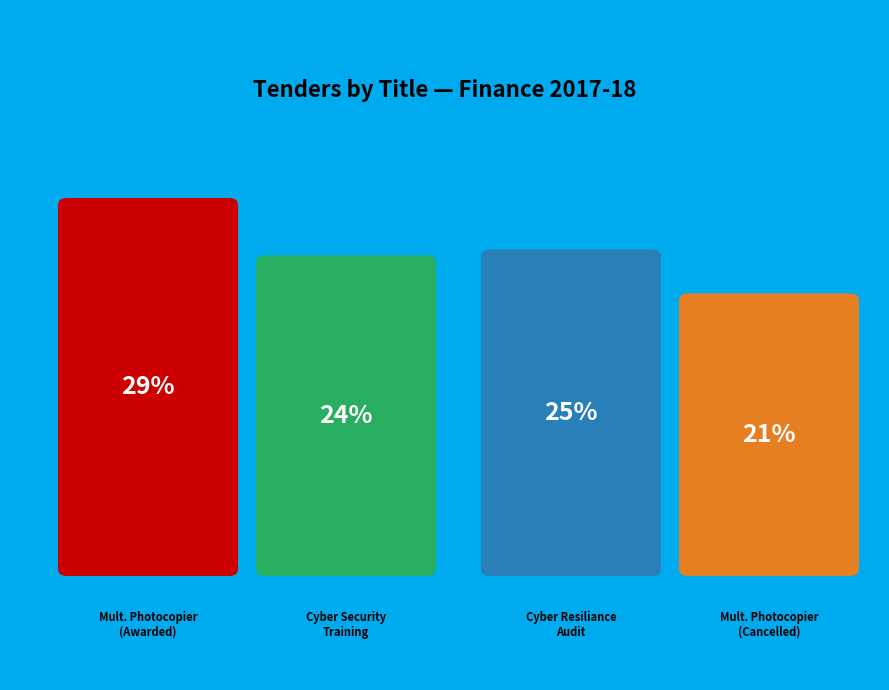

To the nearest percent, what is the difference between the largest and smallest slice percentages?

8%